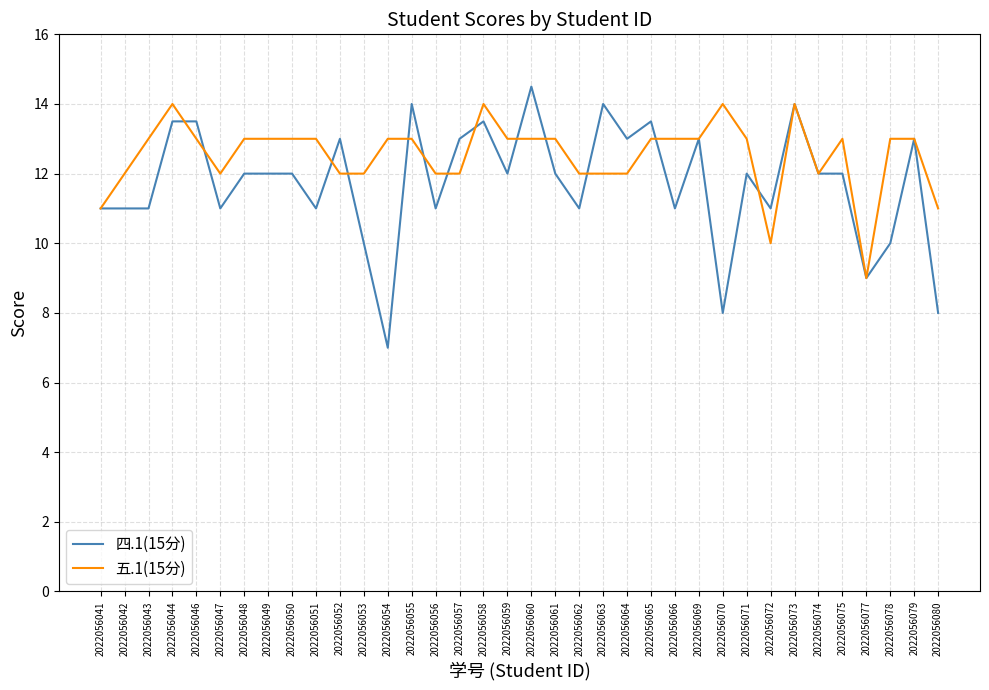

What are all the series names shown in the legend?

四.1(15分), 五.1(15分)